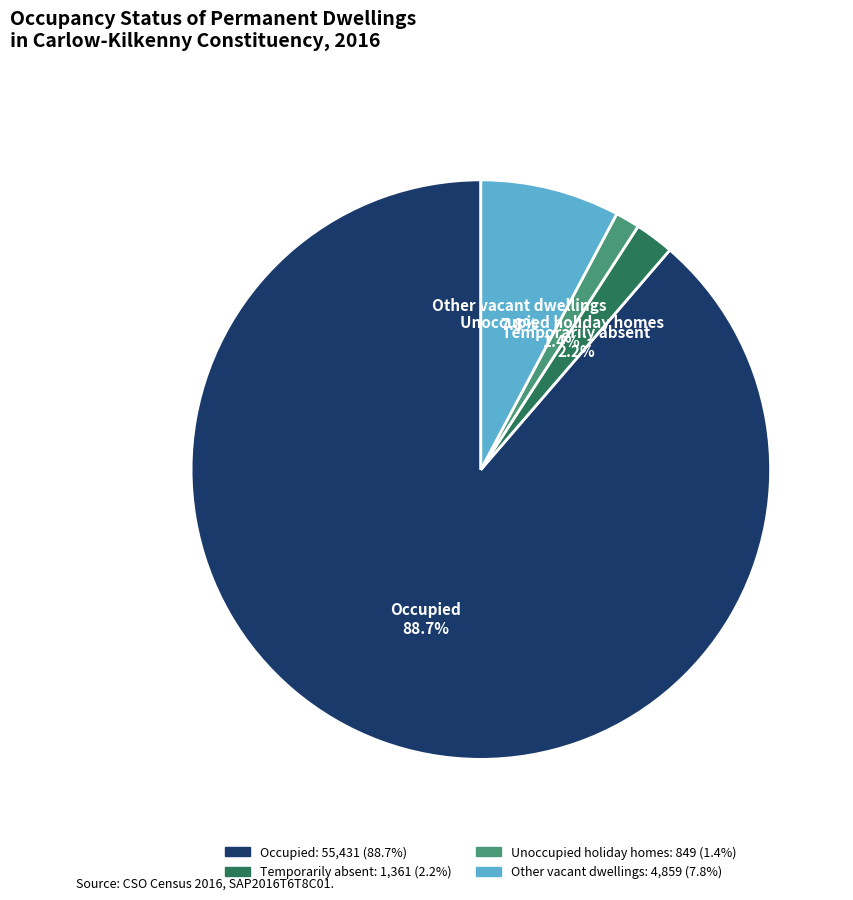

True or false: Unoccupied holiday homes accounts for 1% of the total.

True